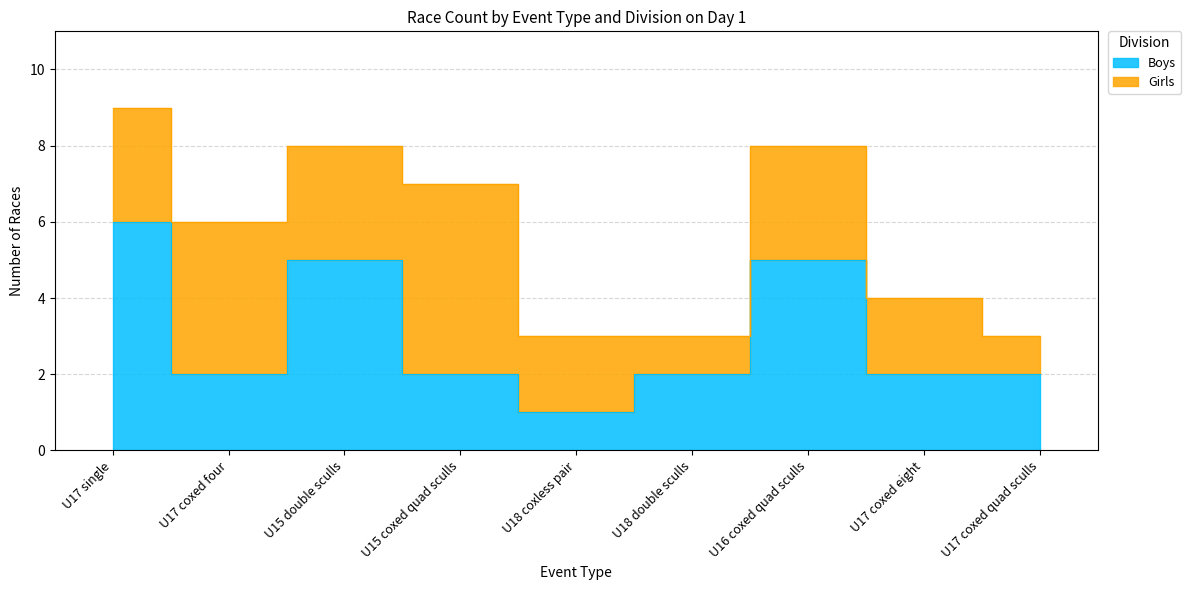

What is the value of the 4th point from the left?

2